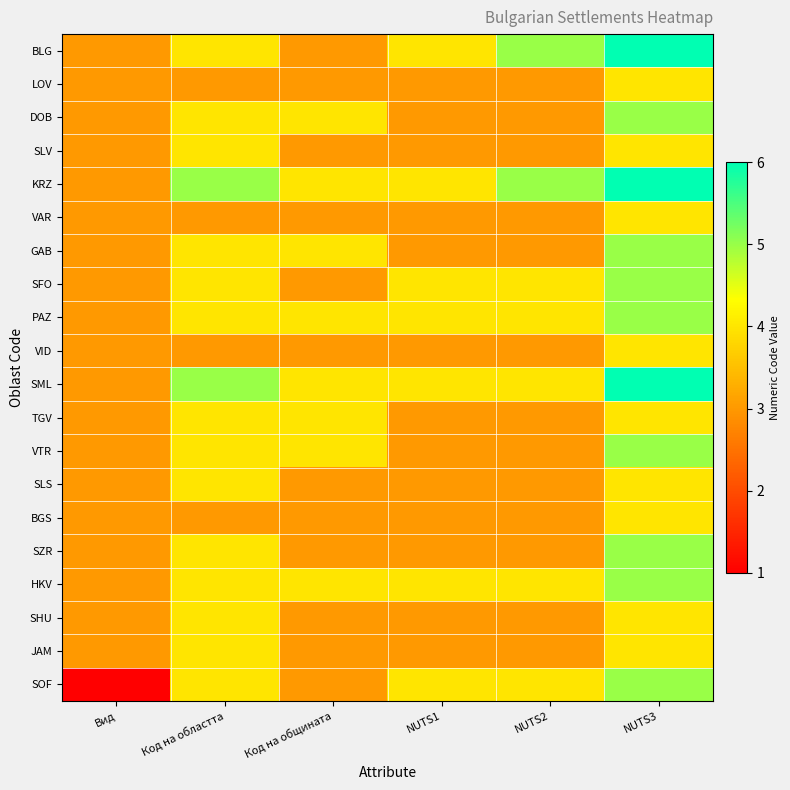

Which label corresponds to the smallest value in the chart?

Вид